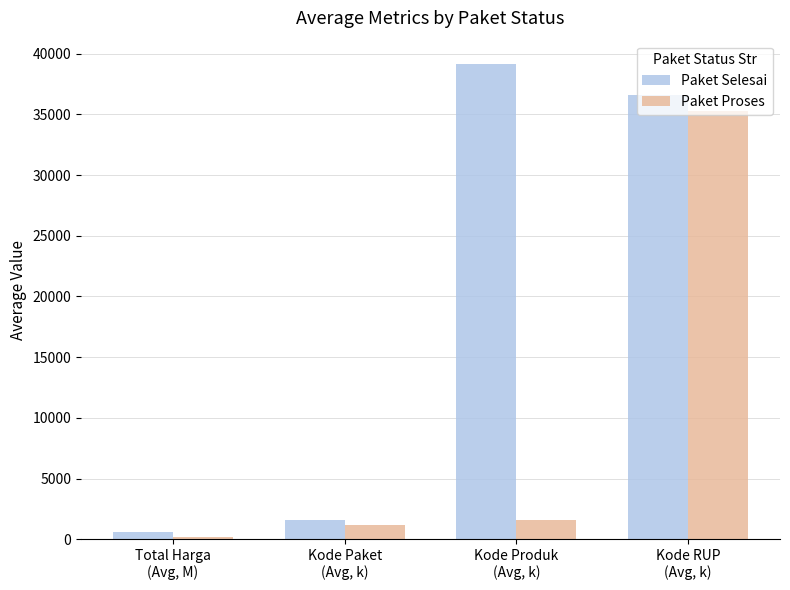

What is the difference between the Paket Selesai values at Kode RUP
(Avg, k) and Kode Paket
(Avg, k)?

35082.9